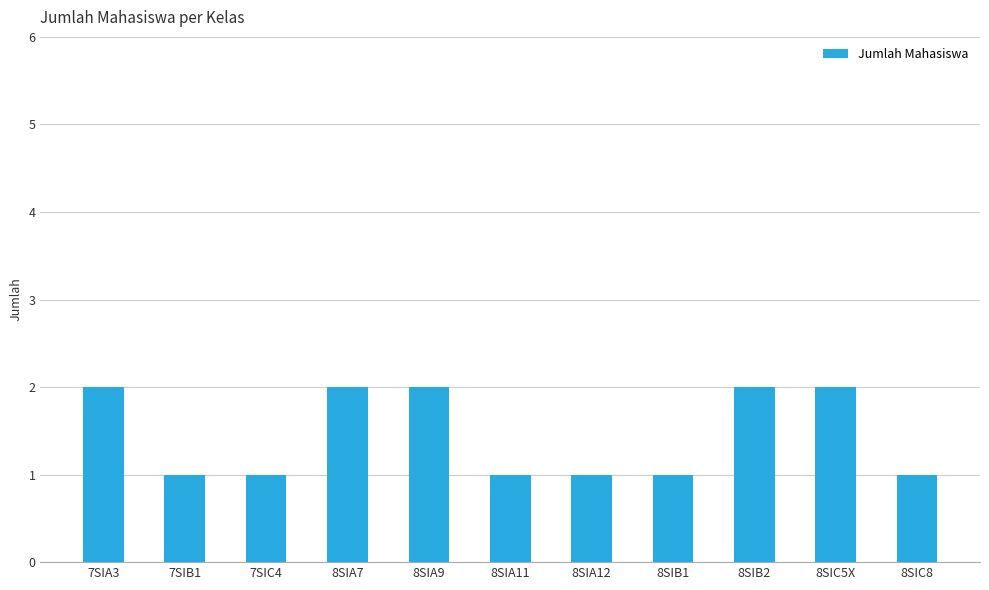

What is the ratio of the value at 8SIA9 to the value at 8SIA11?

2.0